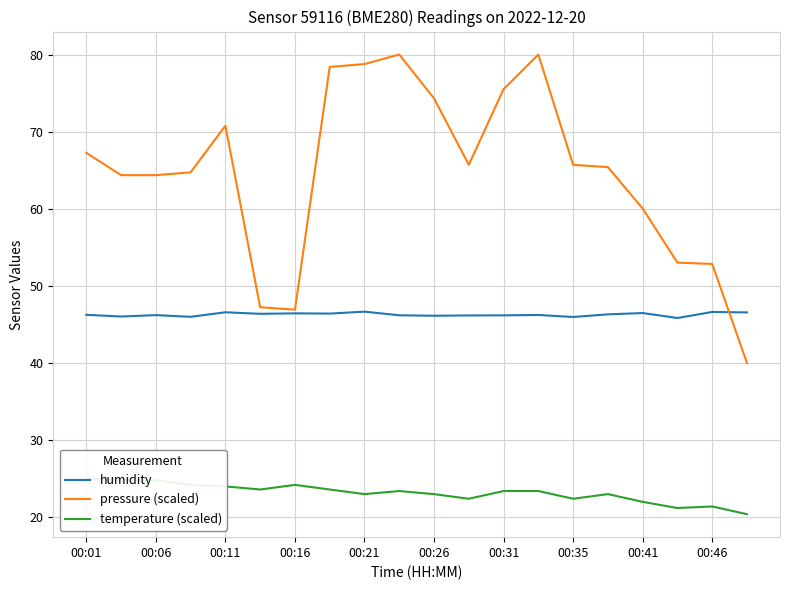

True or false: pressure (scaled) has a value of 60.0 at 00:41.

True